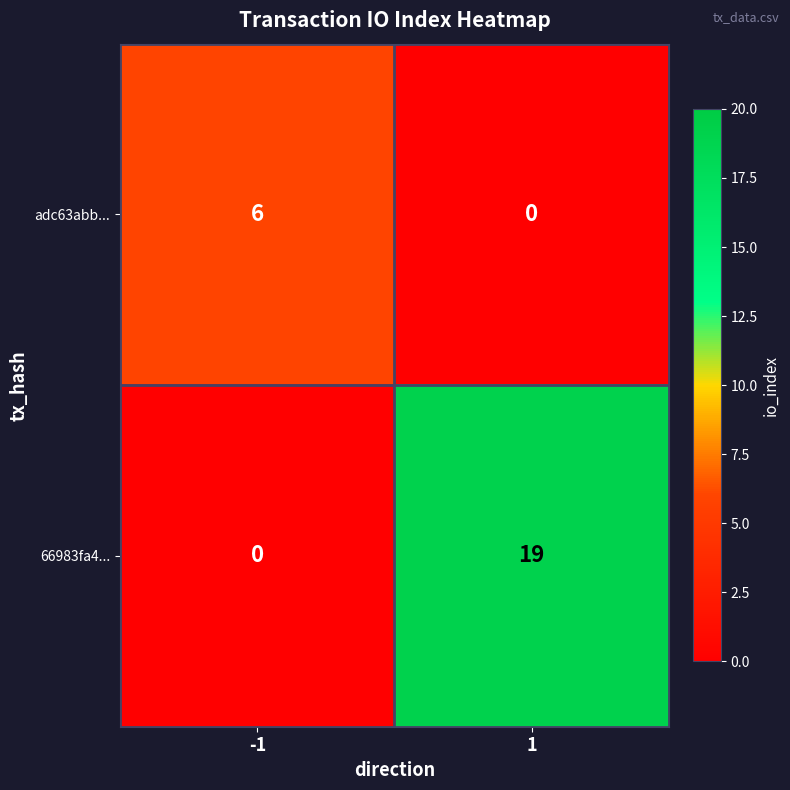

How many series are shown in this chart?

2